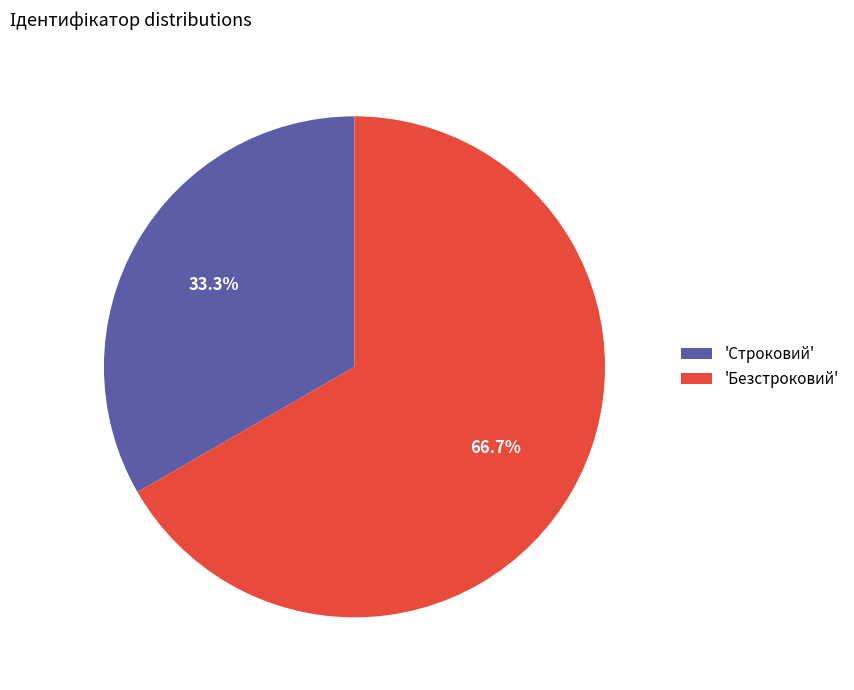

To the nearest percent, what is the average slice percentage?

50%